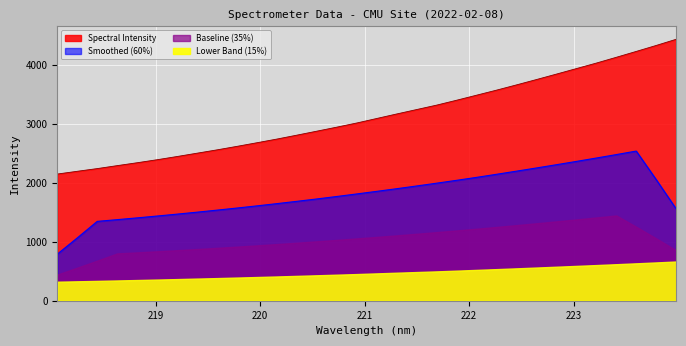

What is the label of the 31st point from the right?

218.2508